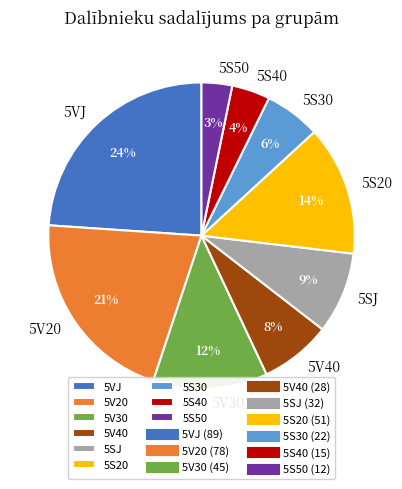

Does 5SJ represent more than half of the total?

No